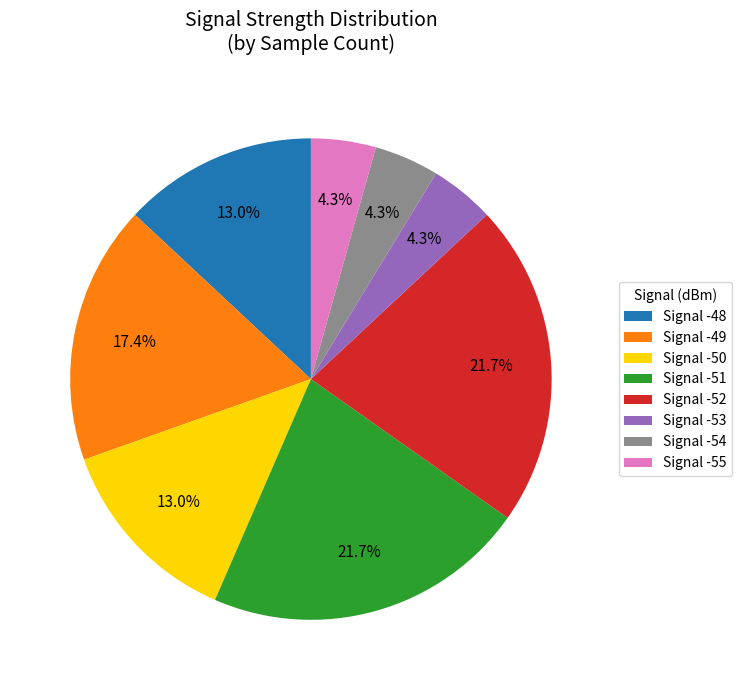

Between Signal -50 and Signal -52, which is larger?

Signal -52